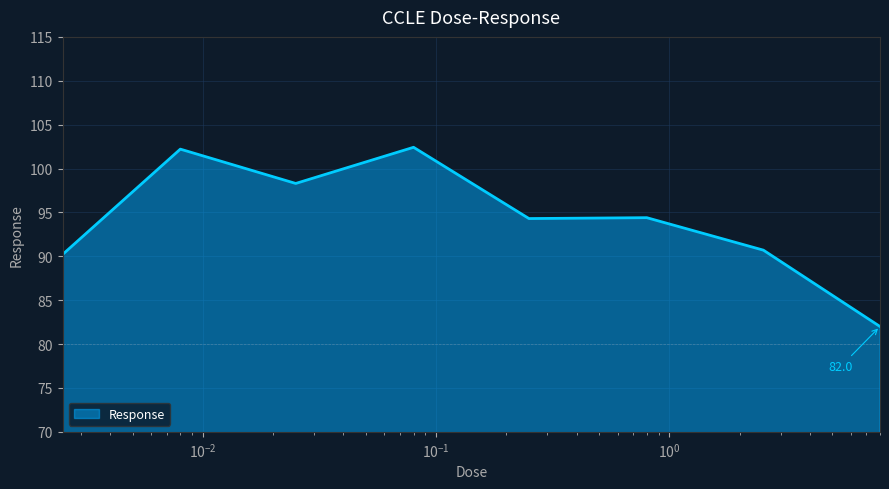

What is the difference between the maximum and minimum values?

20.4